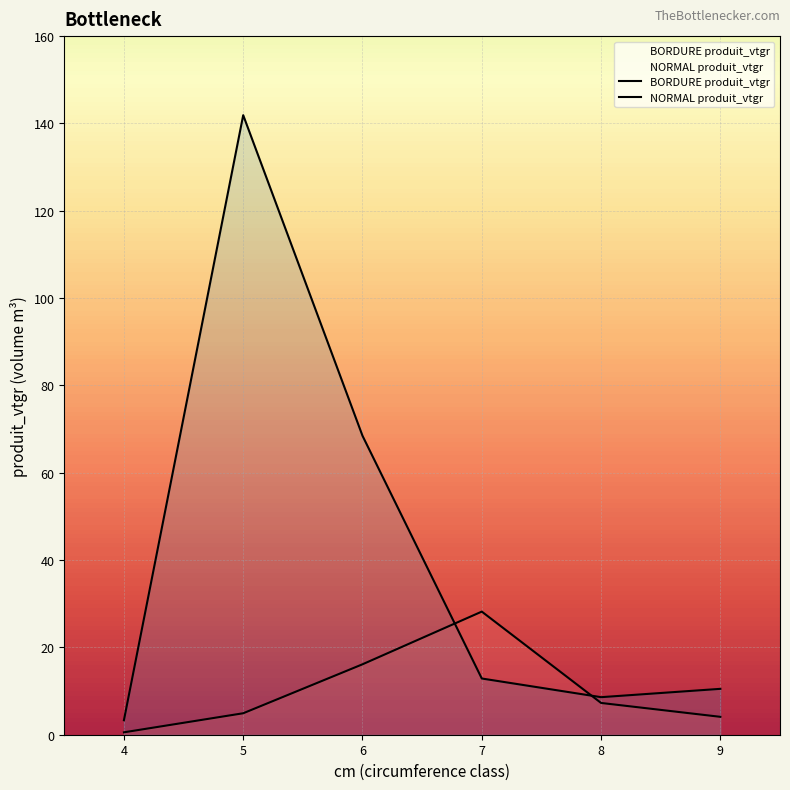

What is the difference between the second highest and second lowest values in the NORMAL produit_vtgr series?

59.9